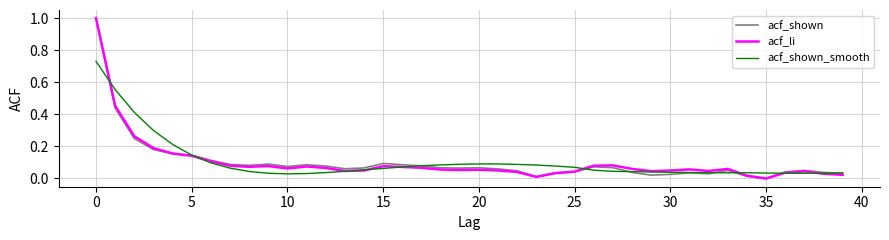

What is the greatest value displayed?

1.0